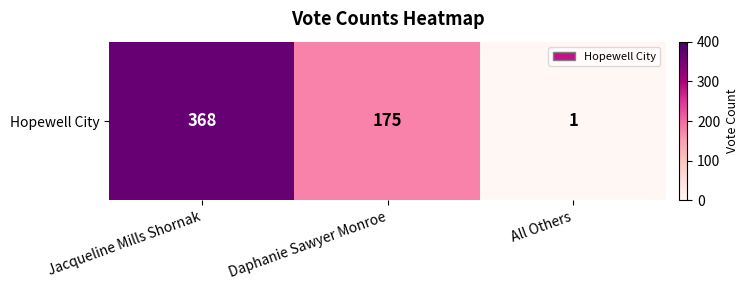

What is the change in value from Jacqueline Mills Shornak to All Others?

-367